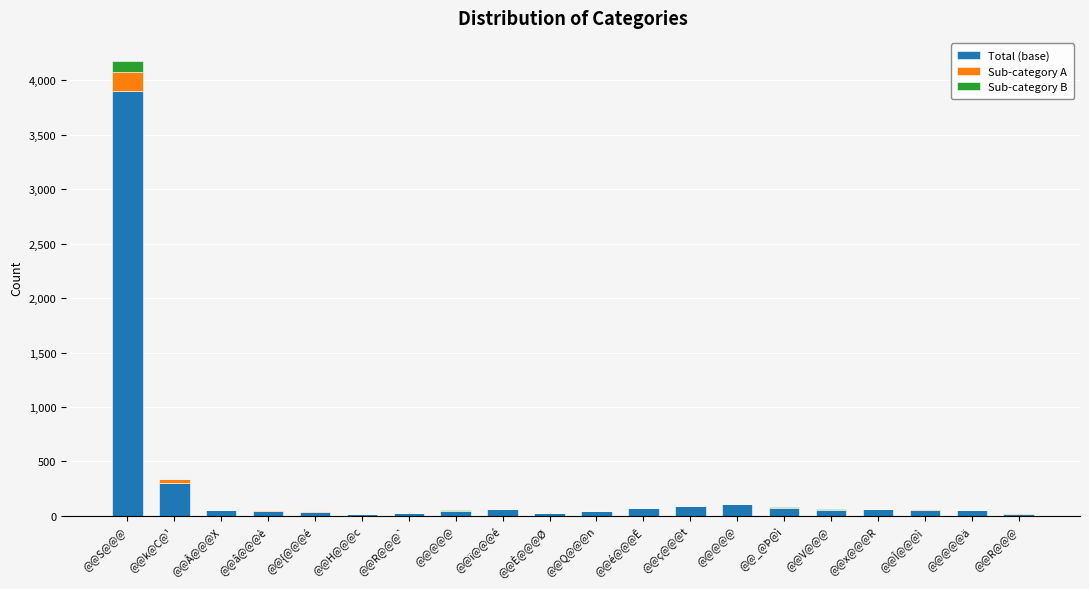

How many categories are shown in the chart?

20